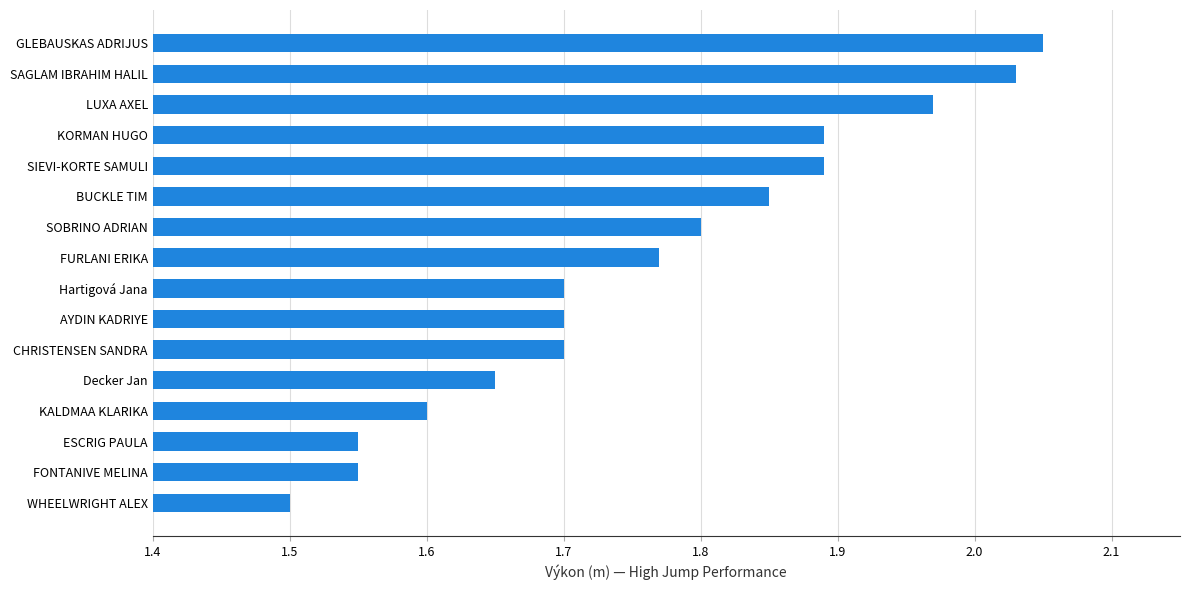

The value at BUCKLE TIM is 0.5. True or false?

False